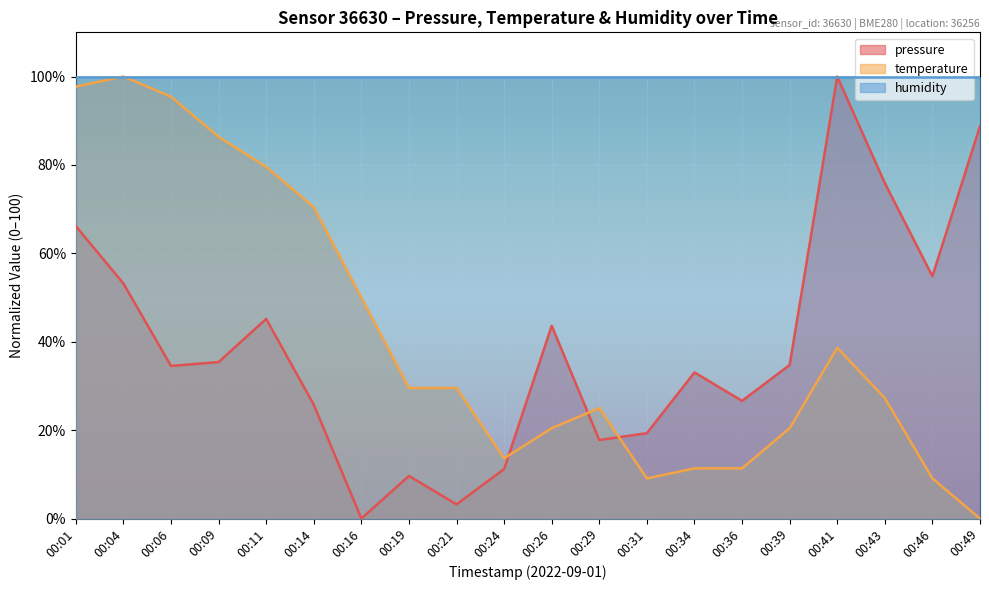

How many data points in pressure are above 34?

11